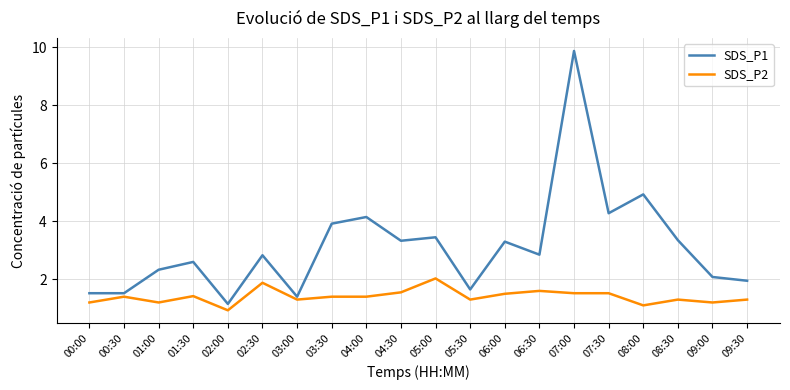

At which category is the sum across all series the highest?

07:00